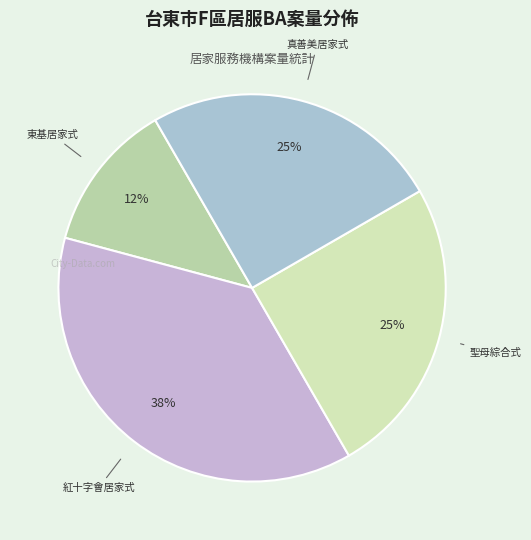

Do 真善美居家式 and 東基居家式 together represent more than half of the pie?

No